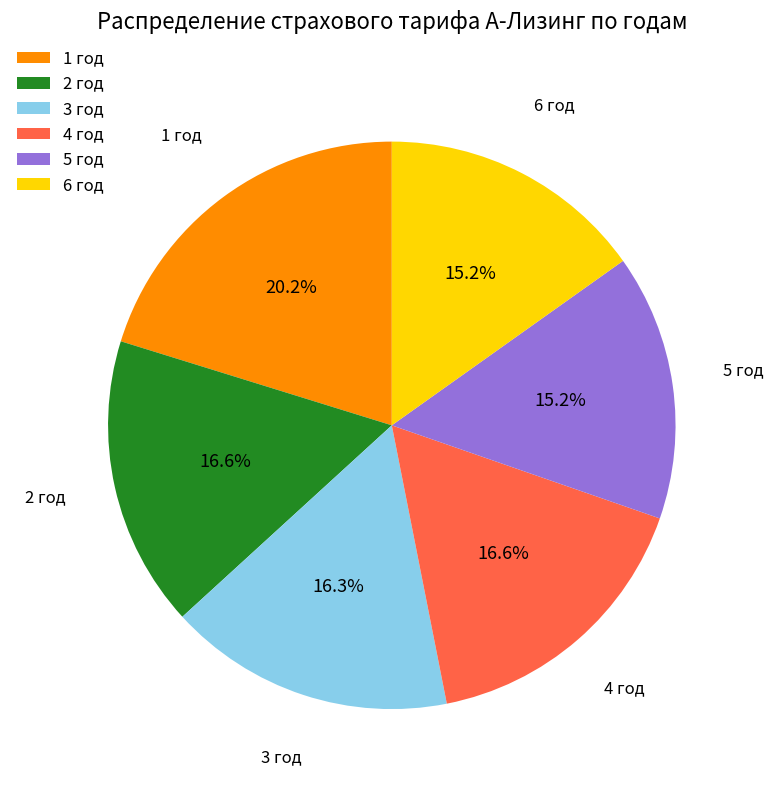

How many slices are in this pie chart?

6